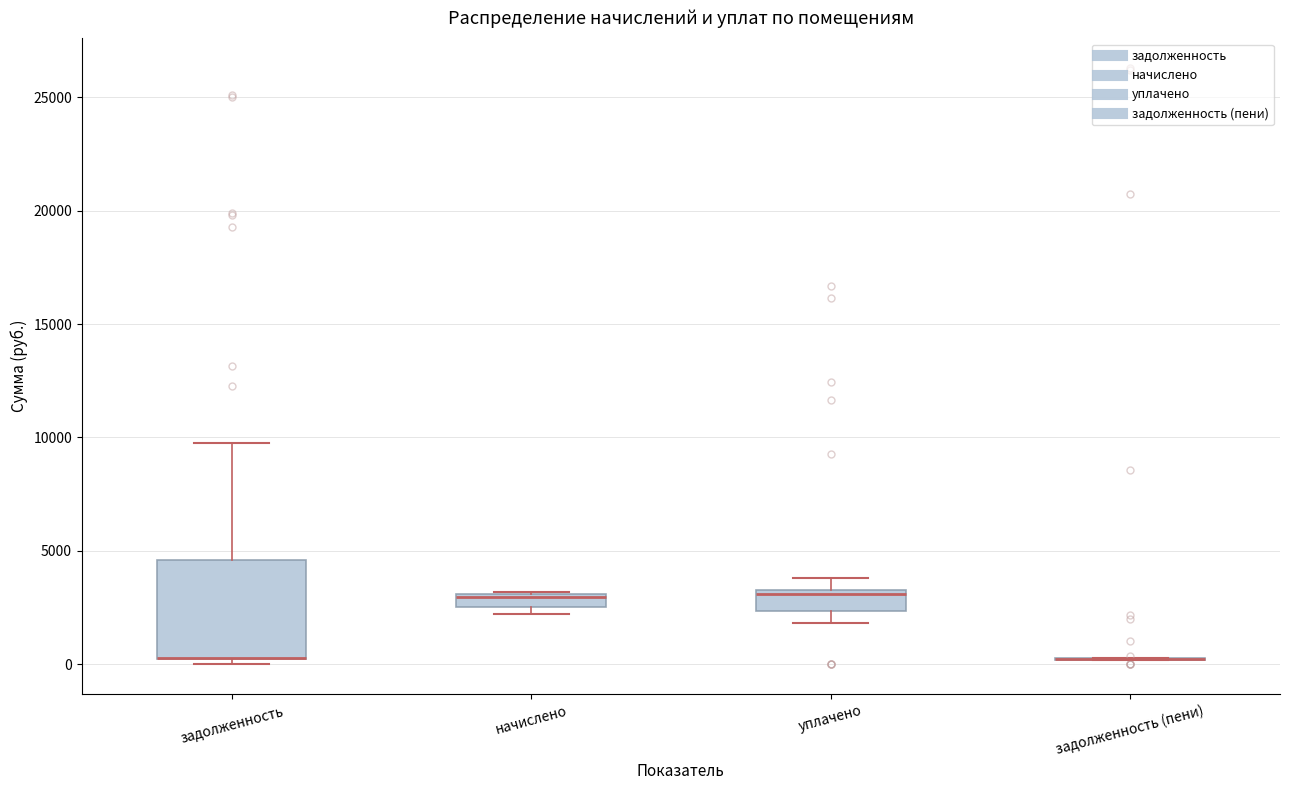

Comparing the boxes themselves (not the whiskers), which one is the tallest?

задолженность